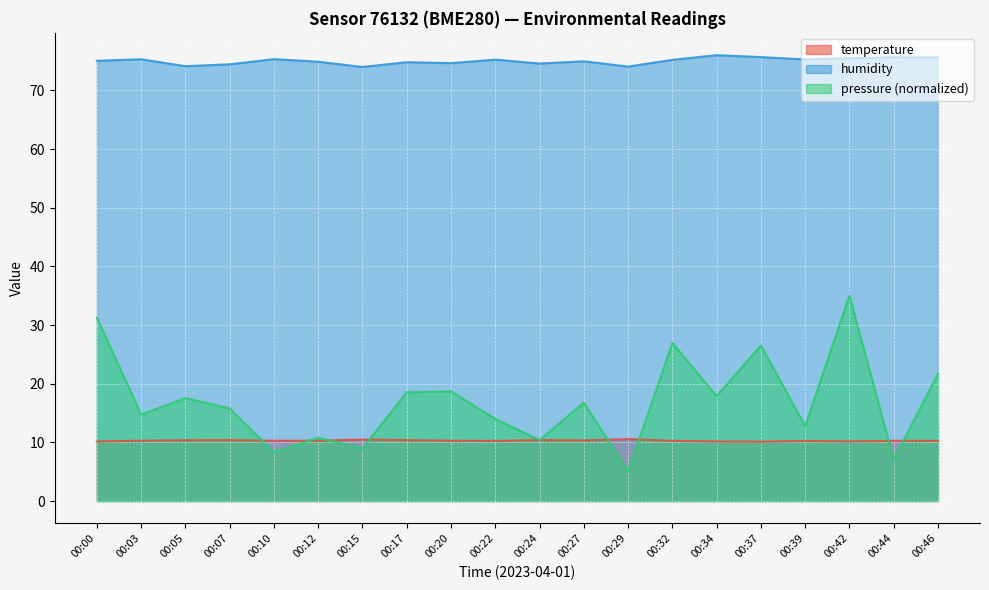

How many data points in pressure_norm are above 16?

10